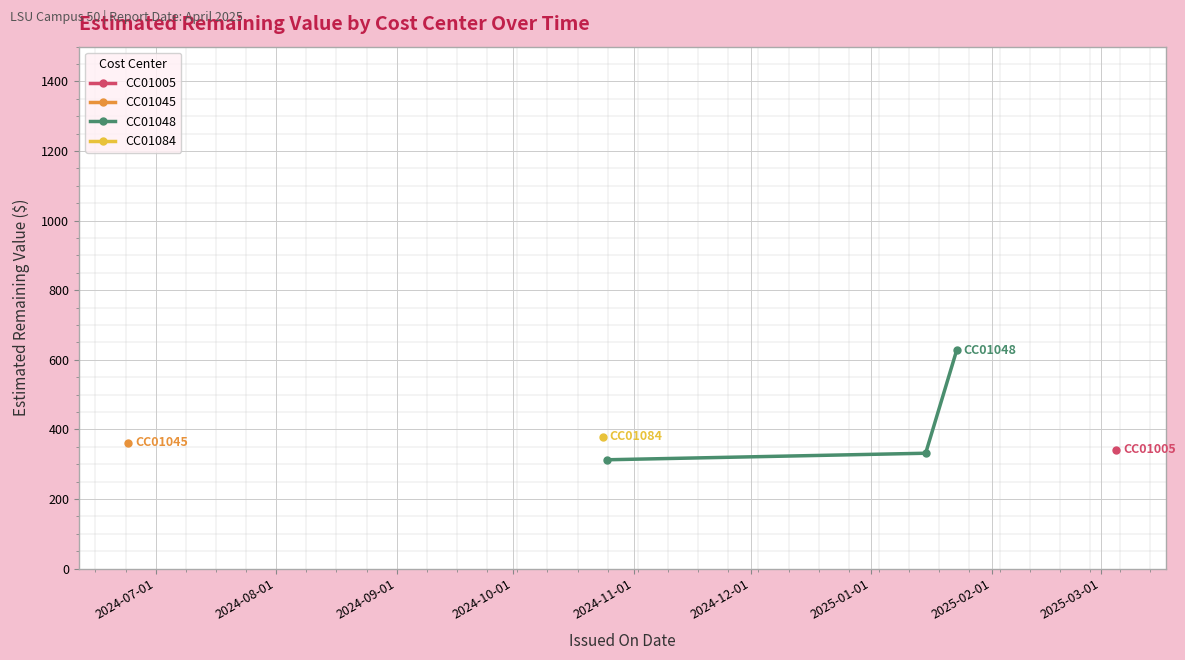

How many data points in CC01048 are above 331?

2